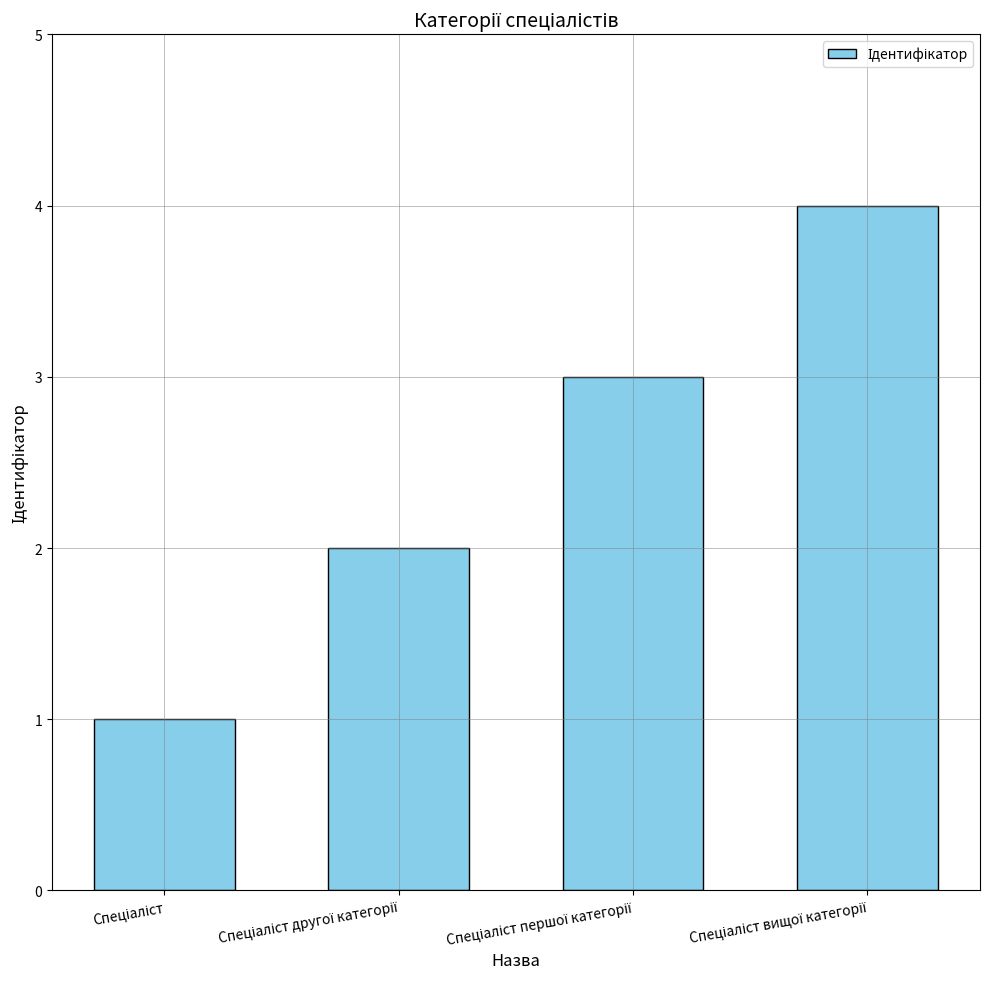

Does the chart contain any negative values?

No